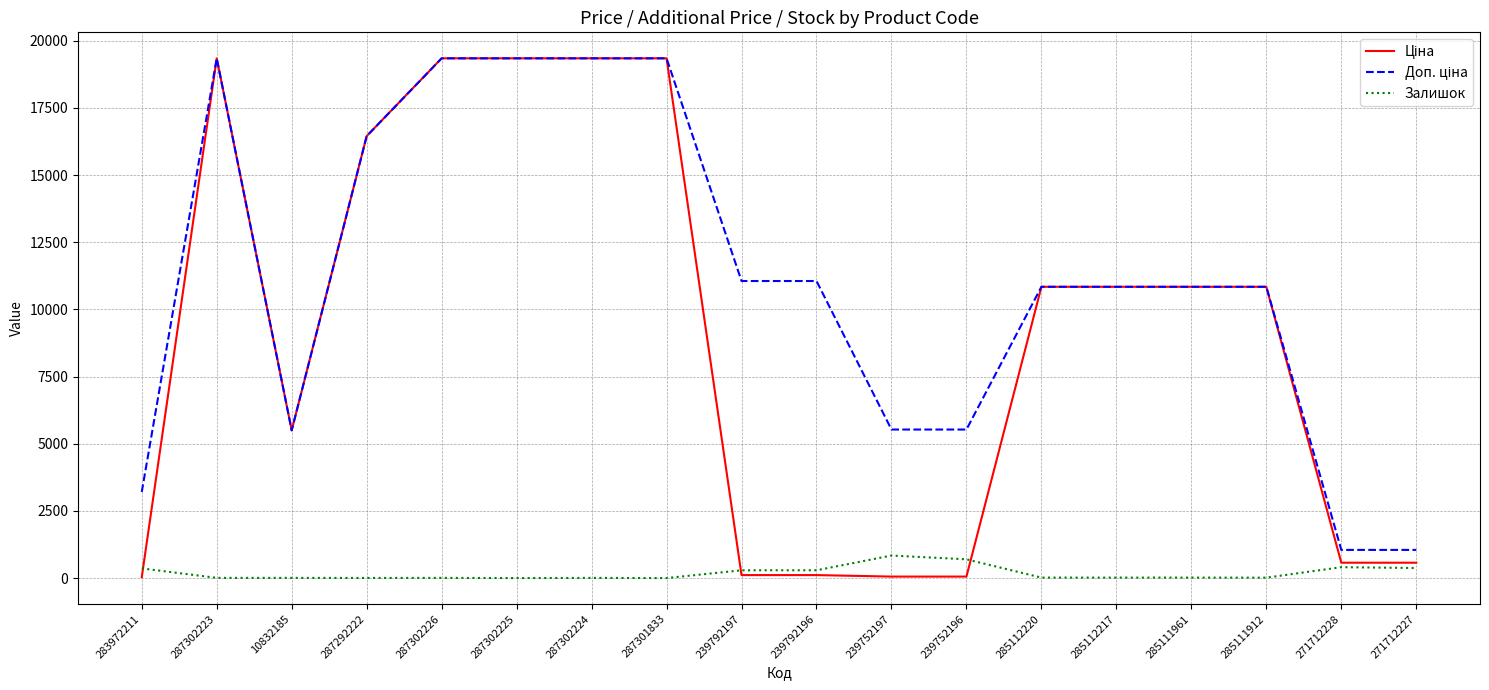

What is the greatest value displayed?

19343.1